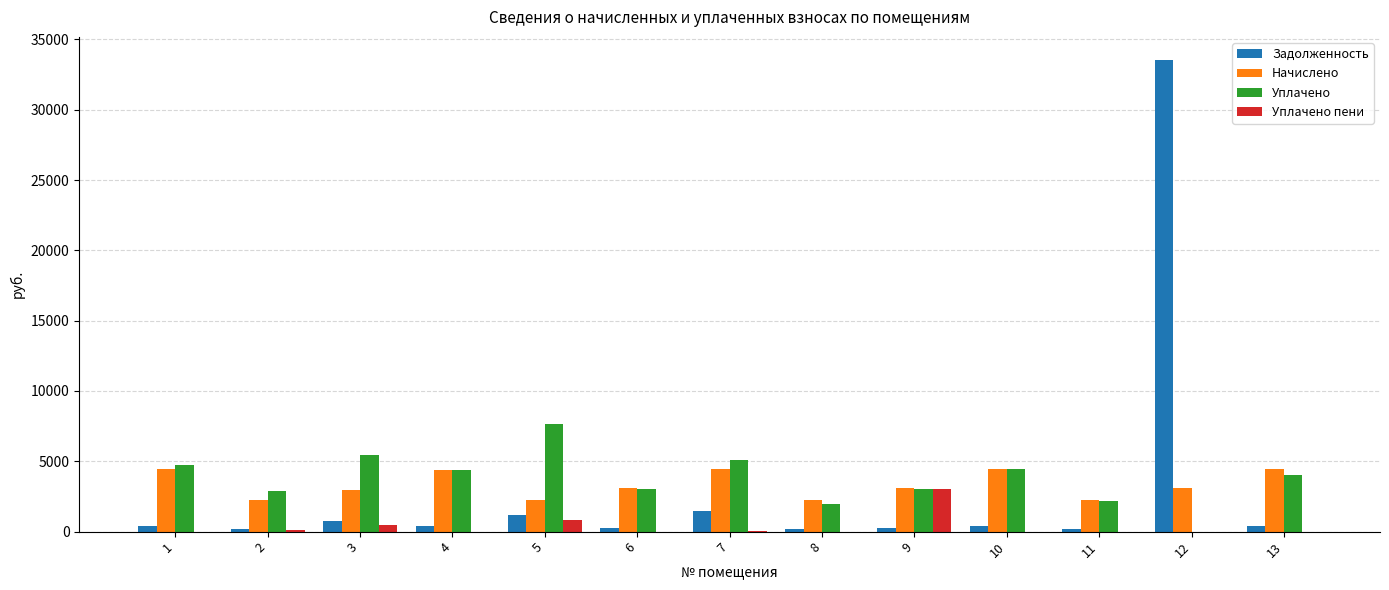

What is the difference between the Уплачено пени values at 9 and 10?

3042.9